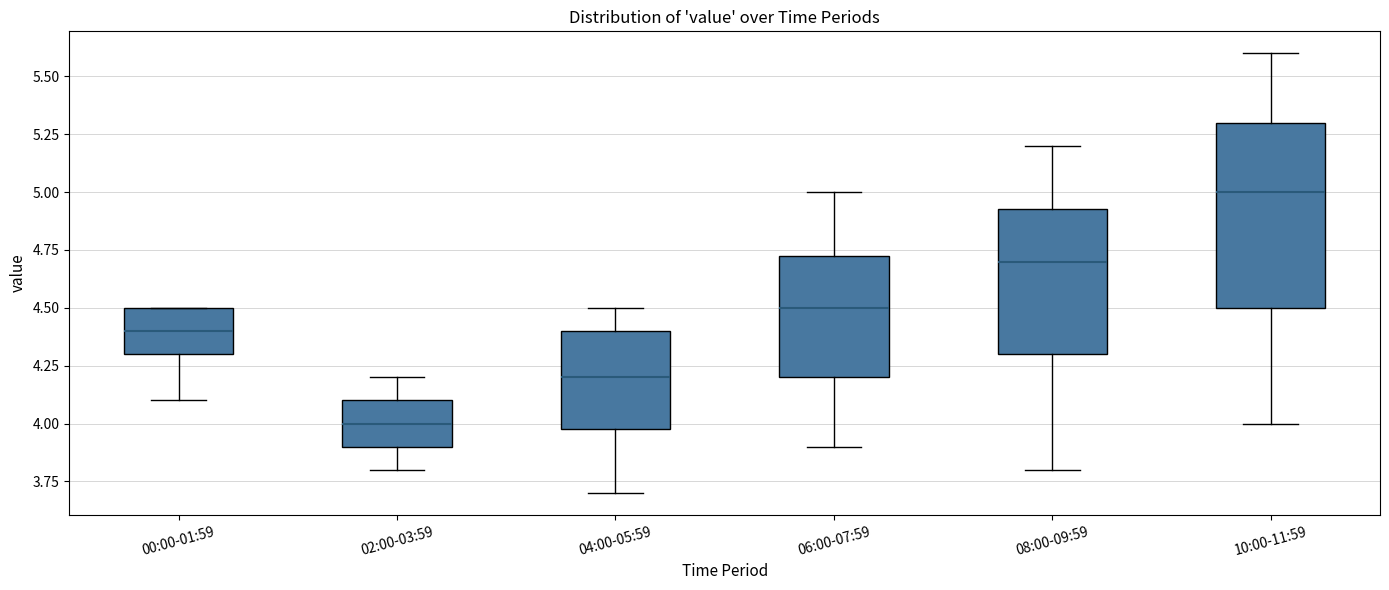

Reading left to right, transcribe this box plot: for each box, give where its median line is, the range the box spans, and where its two whiskers end, as read against the y-axis. The values are not printed on the chart, so give them approximately, as read against the axis.

00:00-01:59: median 4.40, box 4.30 to 4.50, whiskers 4.10 to 4.50
02:00-03:59: median 4.00, box 3.90 to 4.10, whiskers 3.80 to 4.20
04:00-05:59: median 4.20, box 4.00 to 4.40, whiskers 3.70 to 4.50
06:00-07:59: median 4.50, box 4.20 to 4.75, whiskers 3.90 to 5.00
08:00-09:59: median 4.70, box 4.30 to 4.95, whiskers 3.80 to 5.20
10:00-11:59: median 5.00, box 4.50 to 5.30, whiskers 4.00 to 5.60